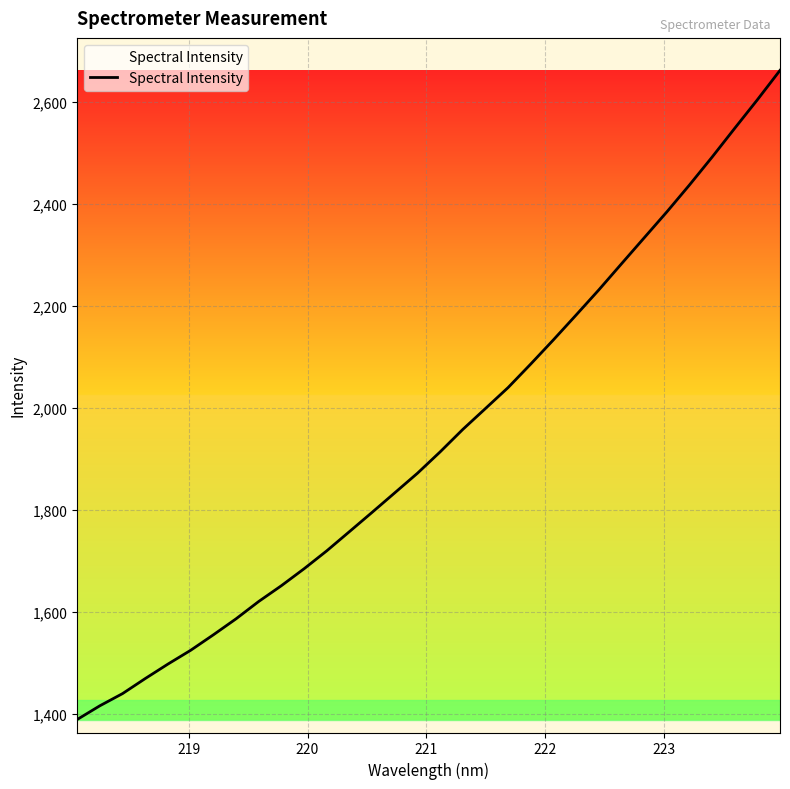

What is the minimum value shown in the chart?

1389.4